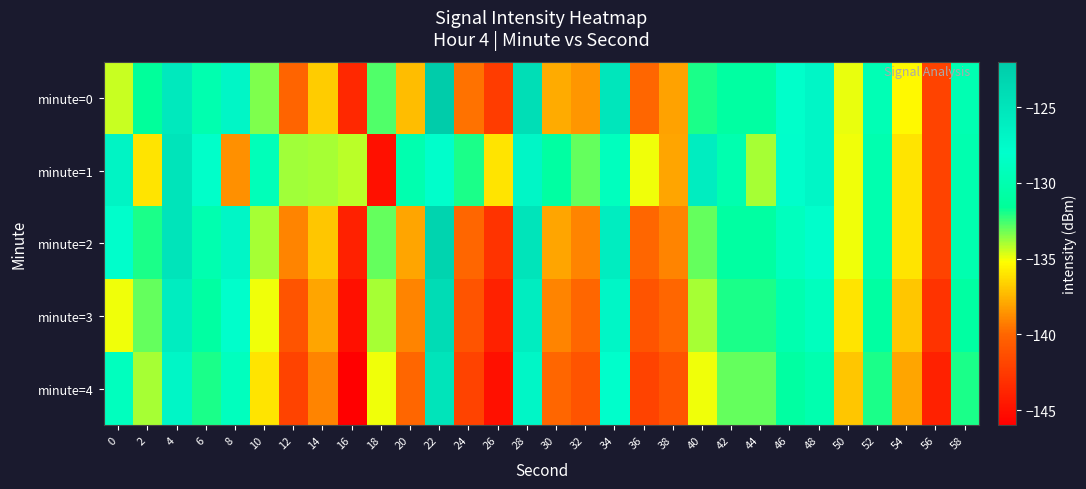

How many series are shown in this chart?

5